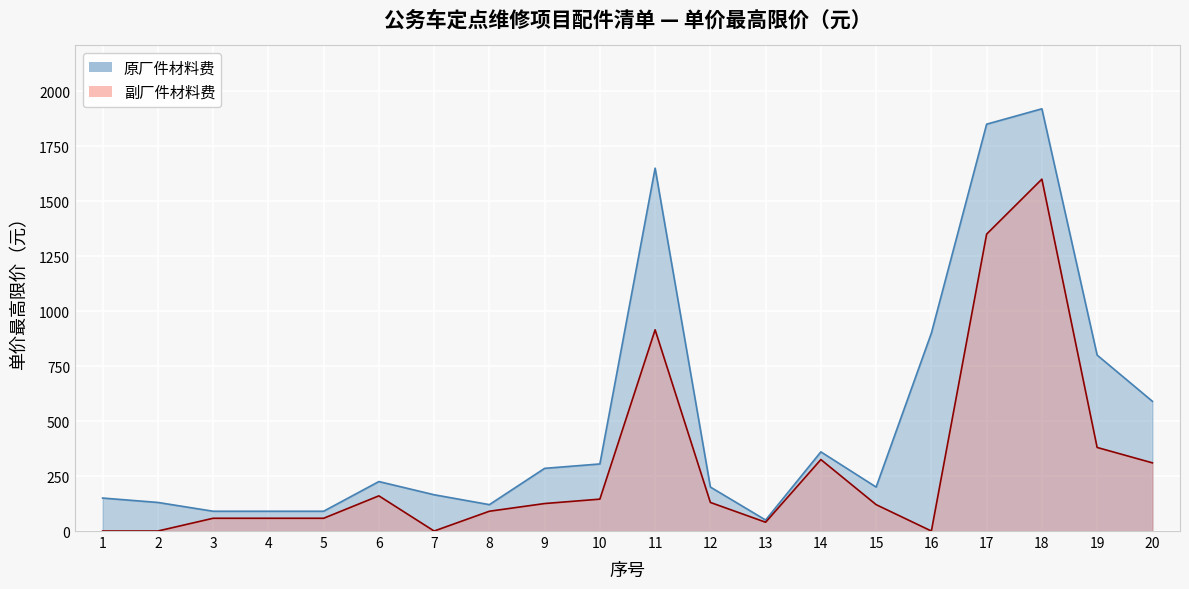

Is the value of 原厂件材料费 at 12 greater than the value of 副厂件材料费 at 4?

Yes